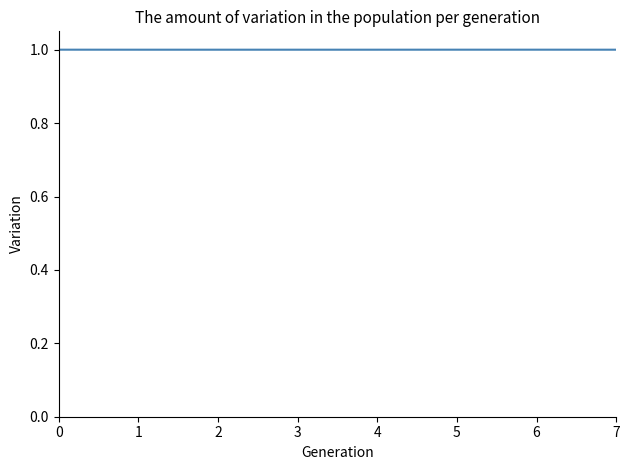

What is the sum of the values at 4 and 2?

2.0